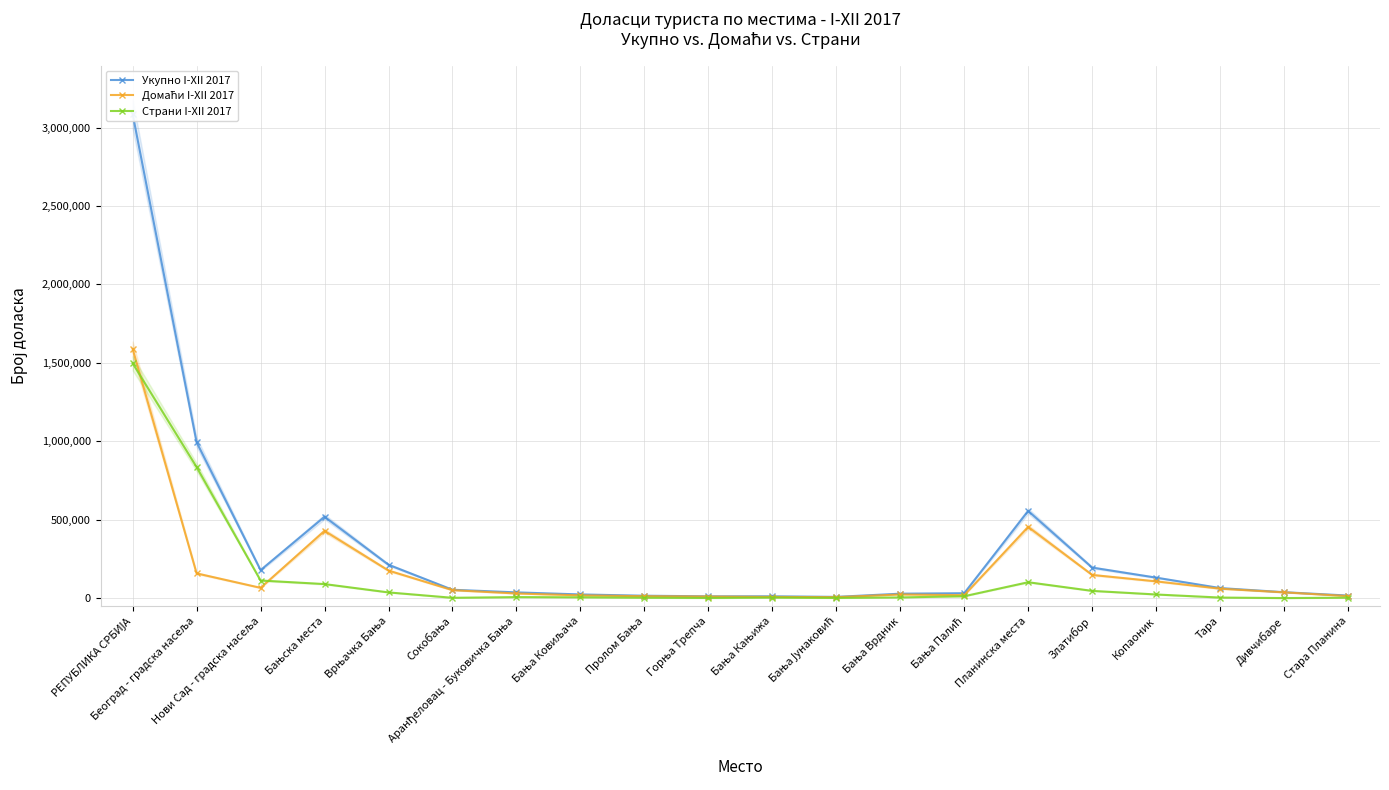

The value of Страни I-XII 2017 at Бања Палић is 12631. True or false?

True